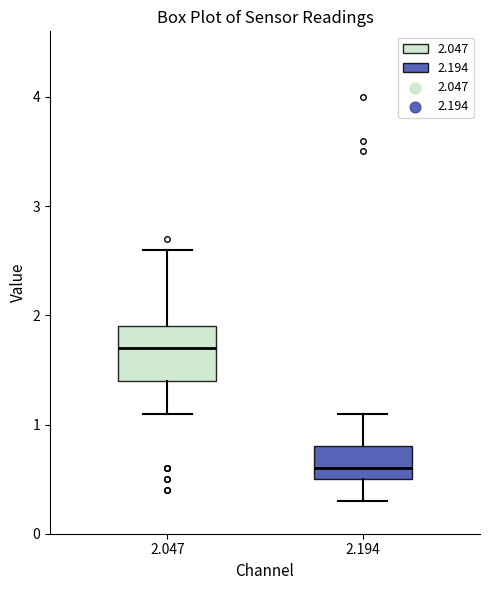

Reading left to right, transcribe this box plot: for each box, give where its median line is, the range the box spans, and where its two whiskers end, as read against the y-axis. The values are not printed on the chart, so give them approximately, as read against the axis.

2.047: median 1.7, box 1.4 to 1.9, whiskers 1.1 to 2.6
2.194: median 0.6, box 0.5 to 0.8, whiskers 0.3 to 1.1